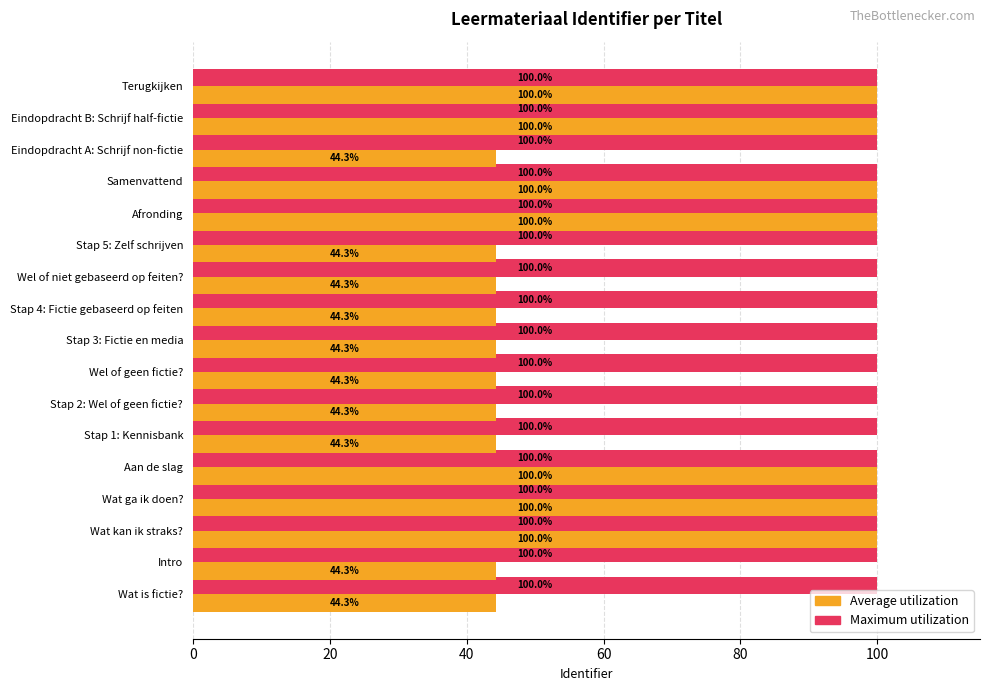

Is the value of Maximum utilization at Stap 5: Zelf schrijven greater than the value of Average utilization at Intro?

Yes